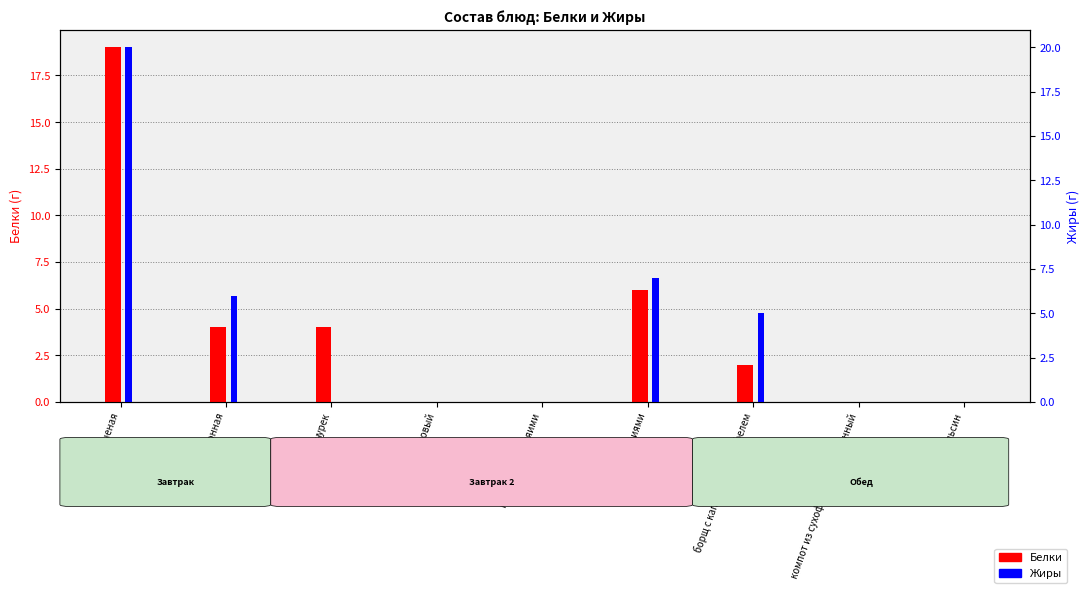

Is it true that Белки equals 1 at борщ с капустой с картофелем?

False